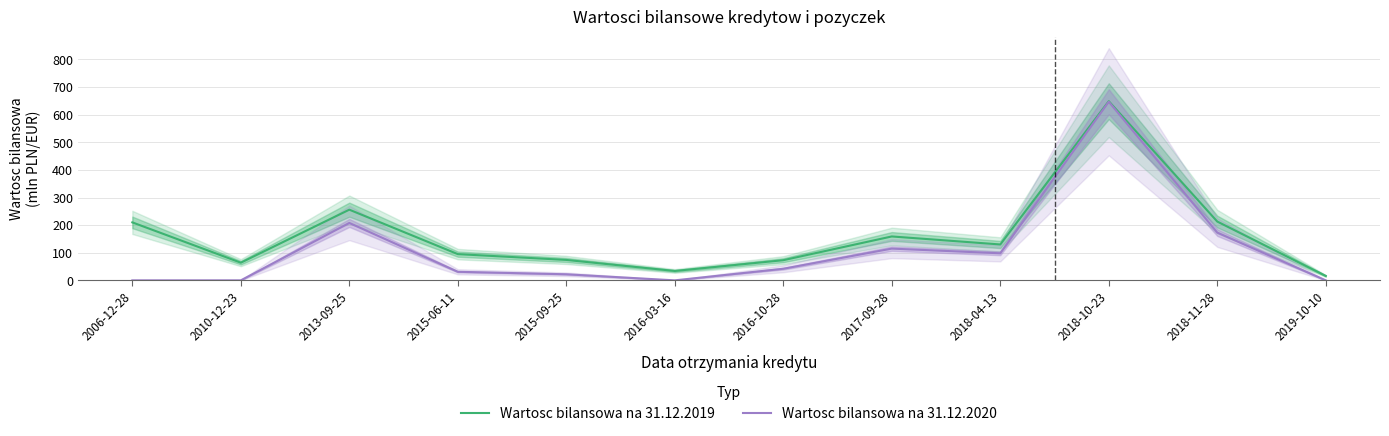

What is the approximate value of Wartosc bilansowa na 31.12.2020 at 2018-10-23, to the nearest 100?

600